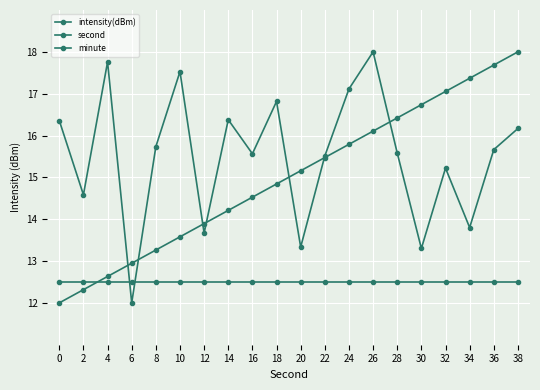

What is the value of the second point at the 1st from the left?

12.0